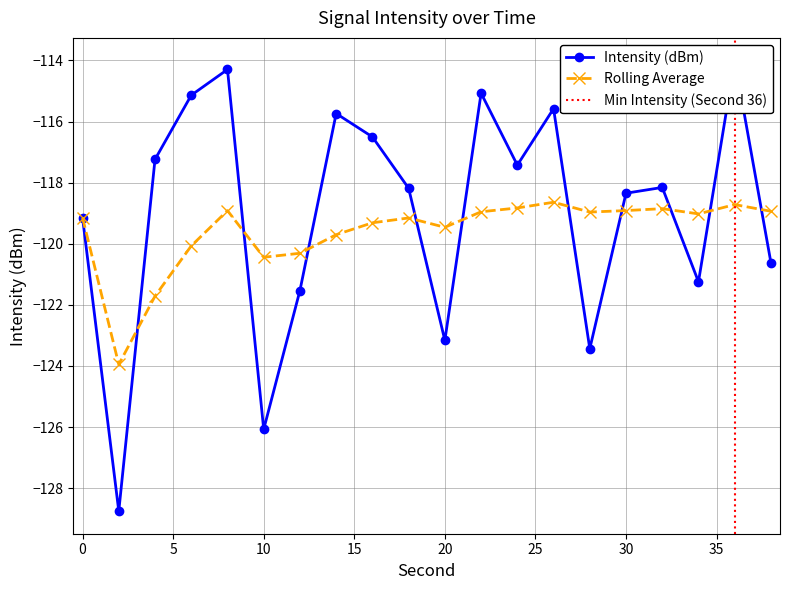

At which category does intensity(dBm) reach its first local valley?

2